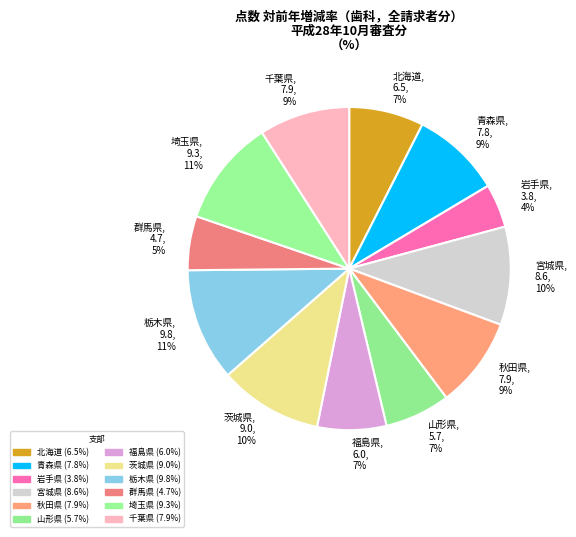

How many slices are in this pie chart?

12